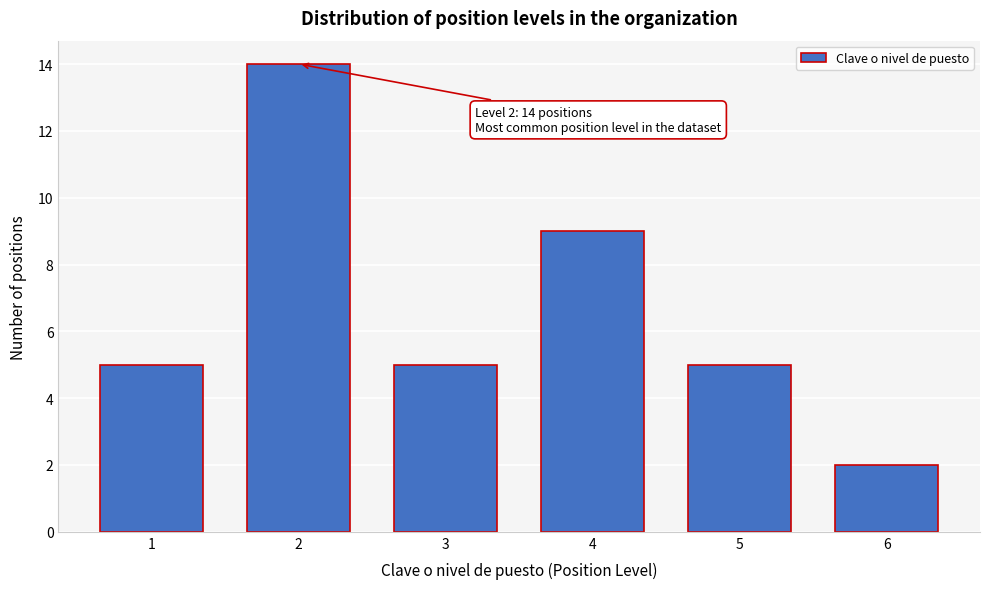

Reading right to left, list all the values displayed in this chart.

6=2	5=5	4=9	3=5	2=14	1=5